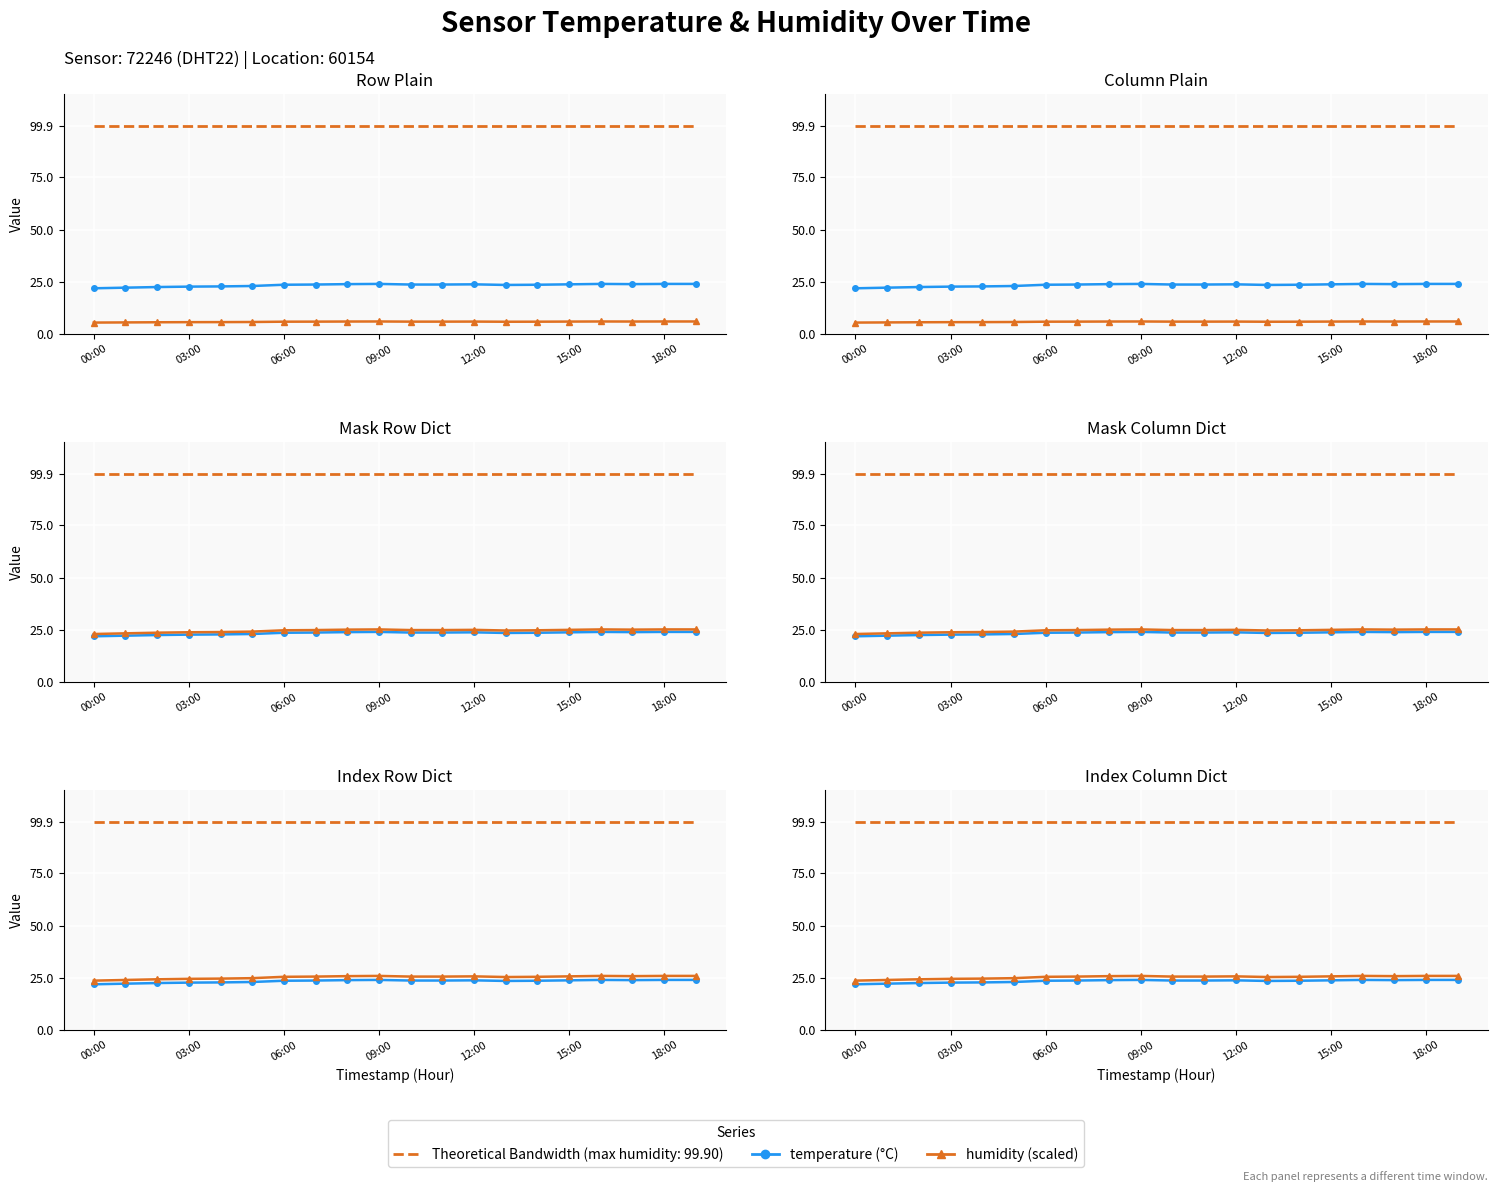

What are all the series names shown in the legend?

Theoretical Bandwidth (max humidity), temperature, humidity (scaled)